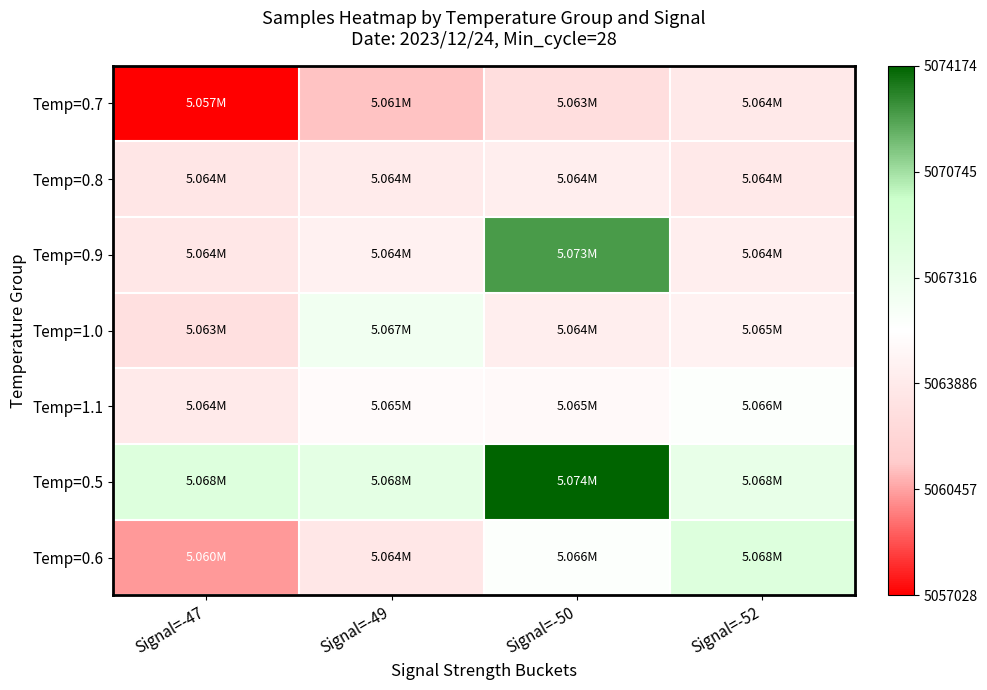

Which series has the widest spread of values?

Temp=0.9